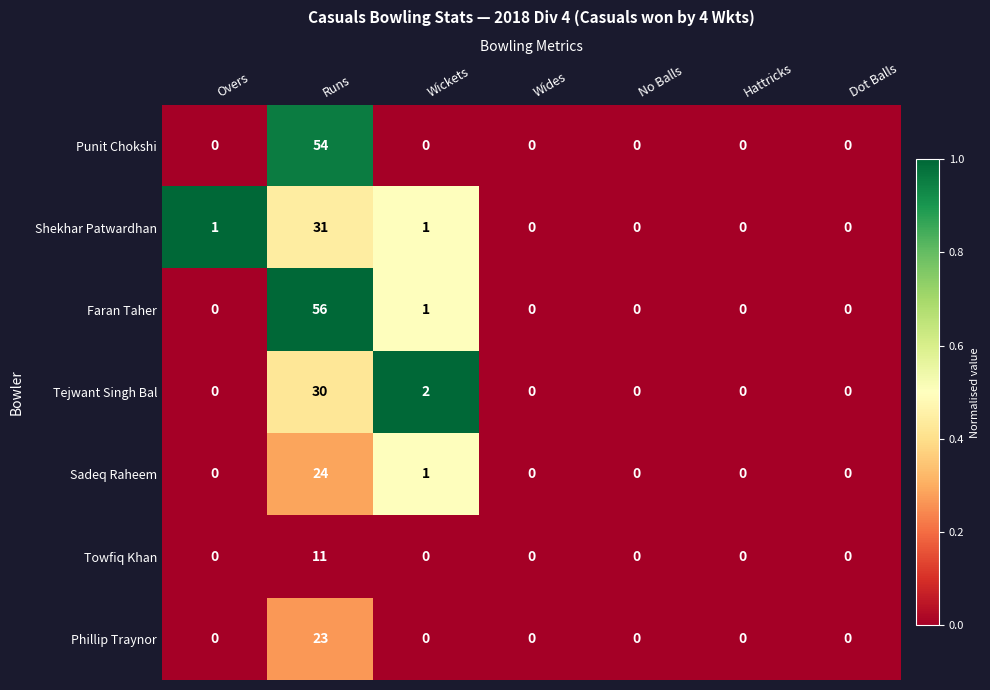

Which series has the widest spread of values?

Faran Taher